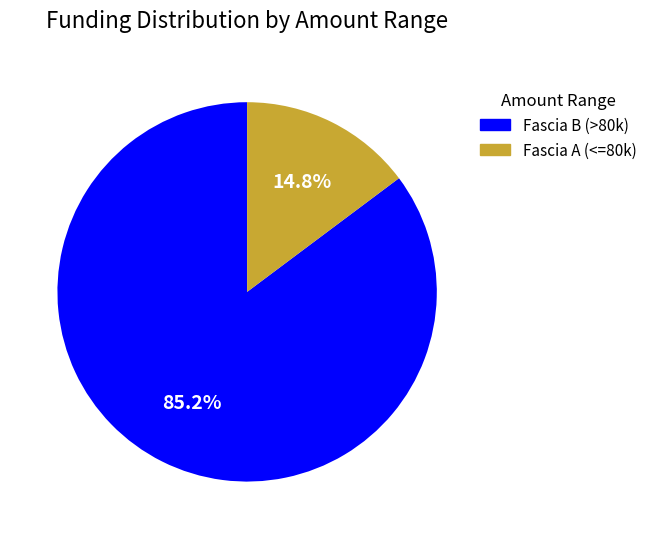

Is there any slice that represents more than half of the pie?

Yes